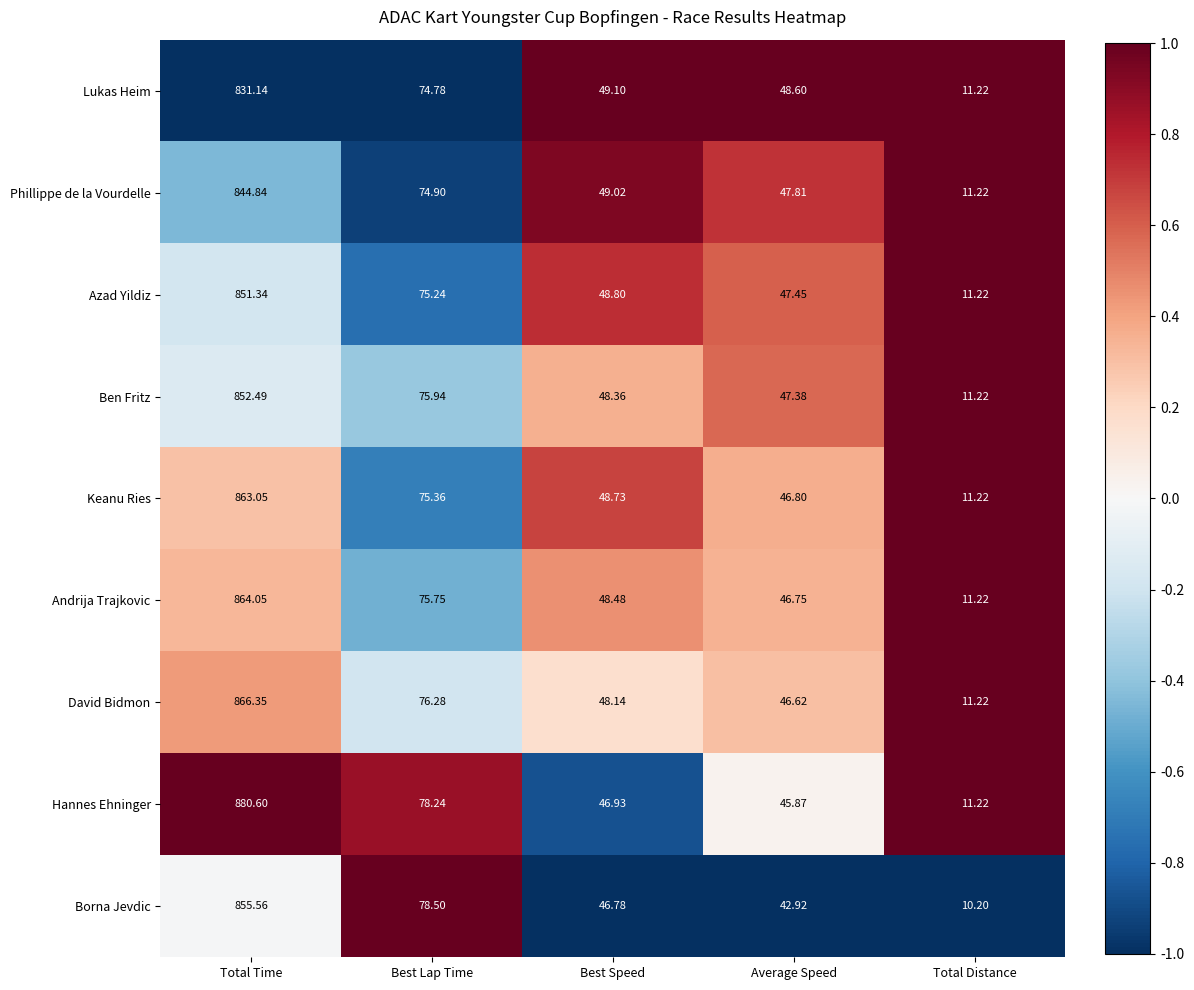

Rank the series by their maximum value, from highest to lowest.

Hannes Ehninger, David Bidmon, Andrija Trajkovic, Keanu Ries, Borna Jevdic, Ben Fritz, Azad Yildiz, Phillippe de la Vourdelle, Lukas Heim